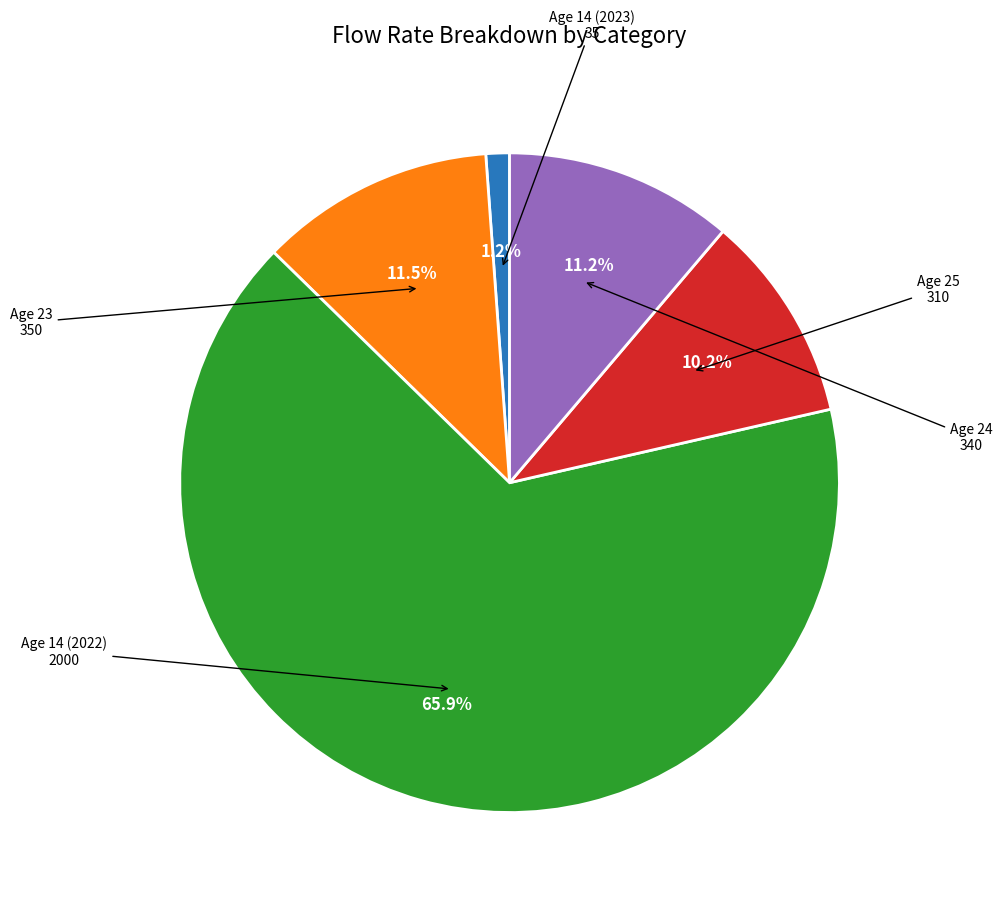

How many slices are in this pie chart?

5